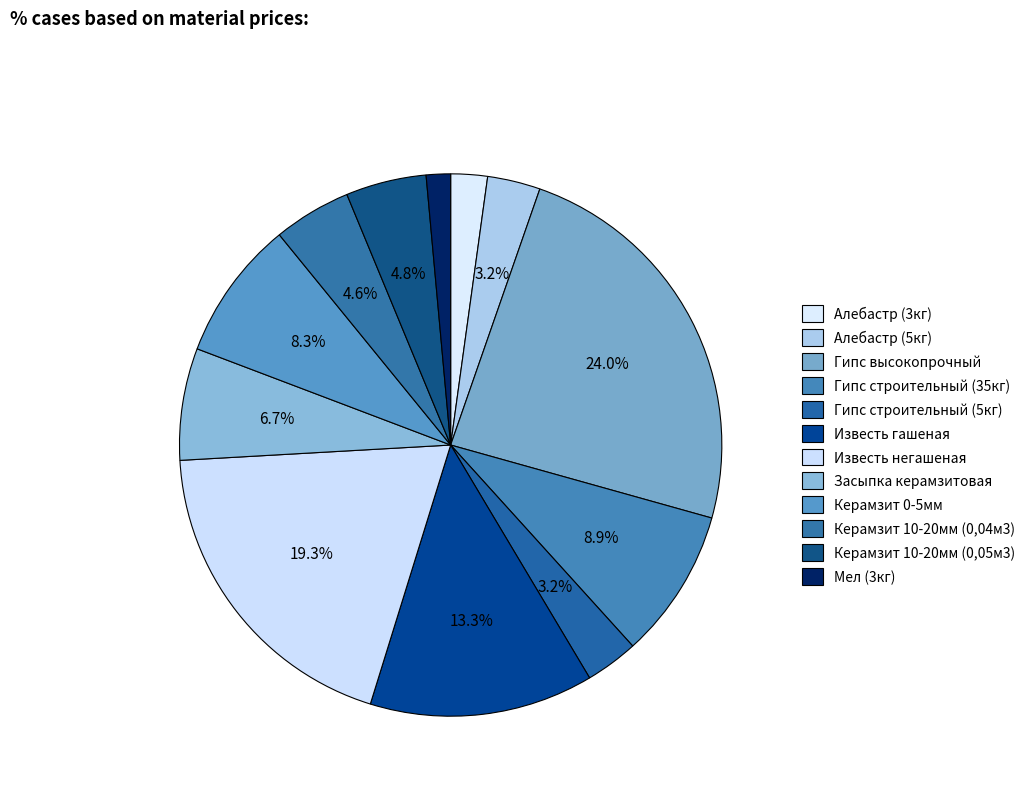

How many segments does this pie chart have?

12